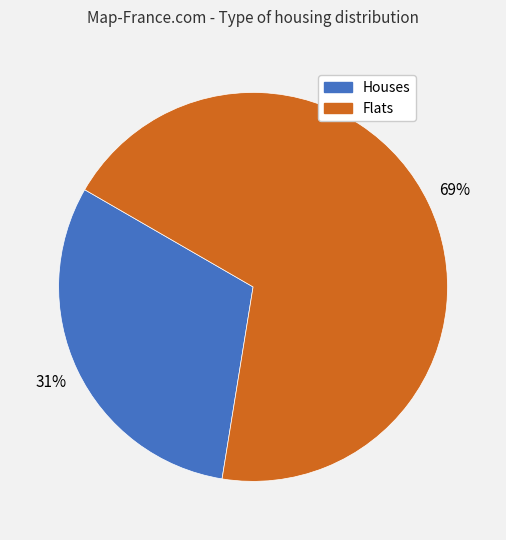

The Flats slice represents 62% of the pie. True or false?

False